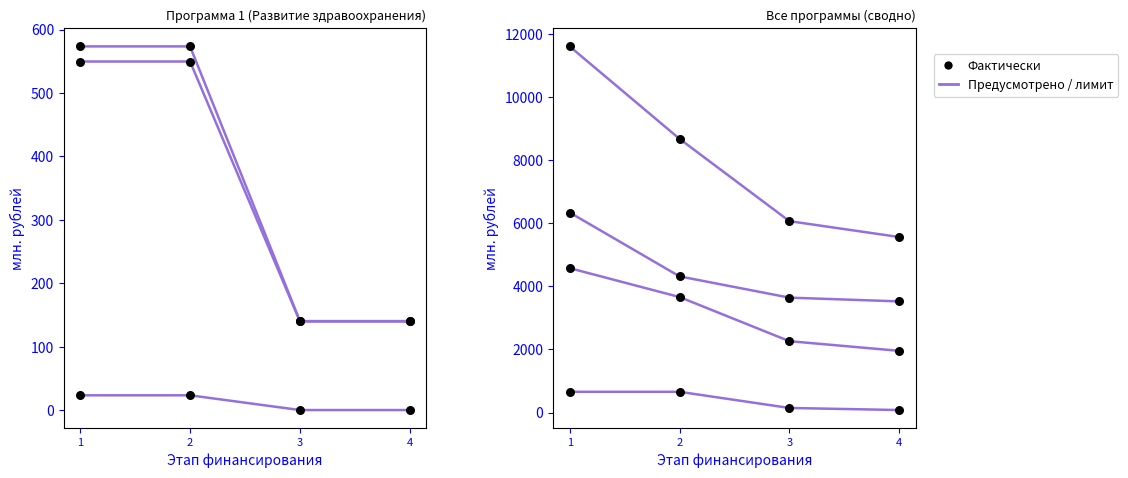

At how many categories does at least one series exceed 1165?

4